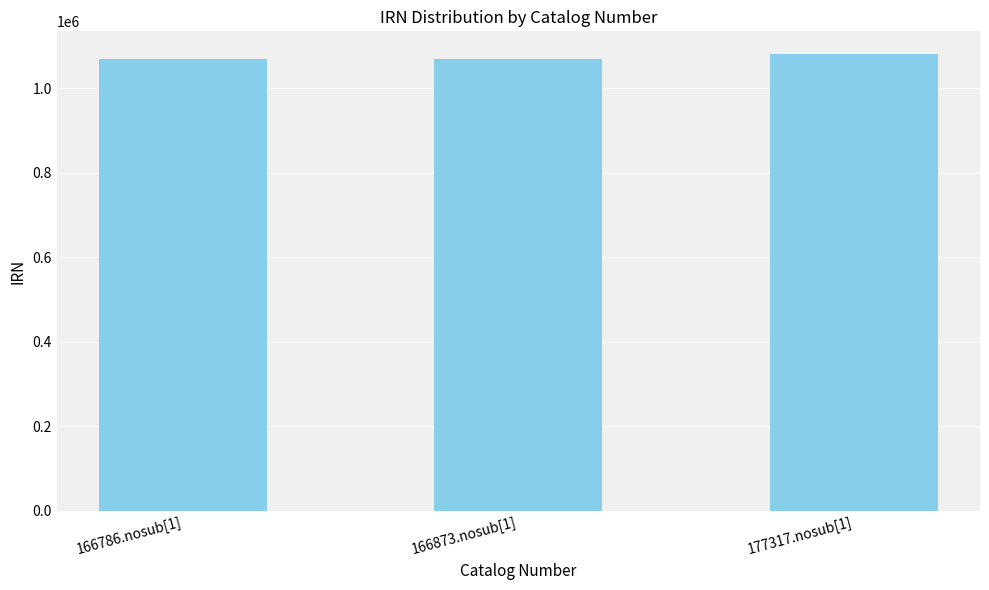

True or false: the data shows 1069869 at 166873.nosub[1].

True